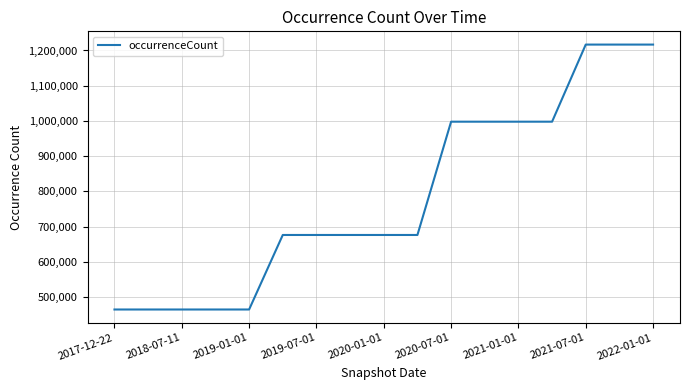

What is the greatest value displayed?

1216746